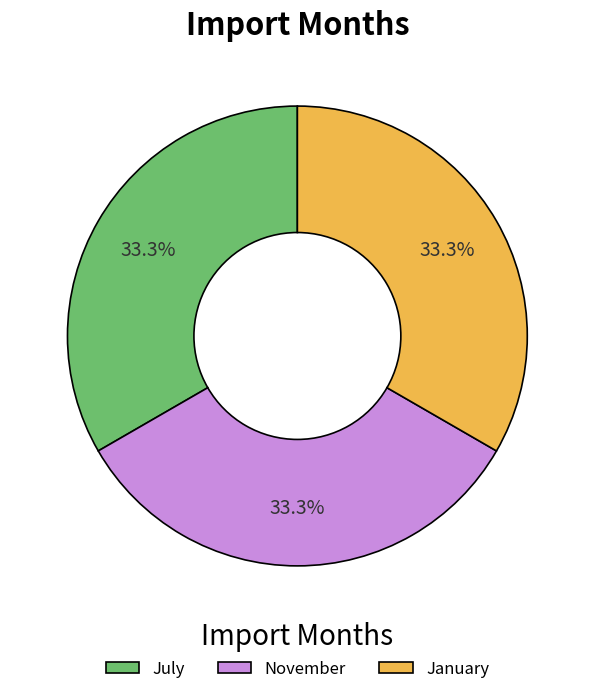

How many slices are in this pie chart?

3